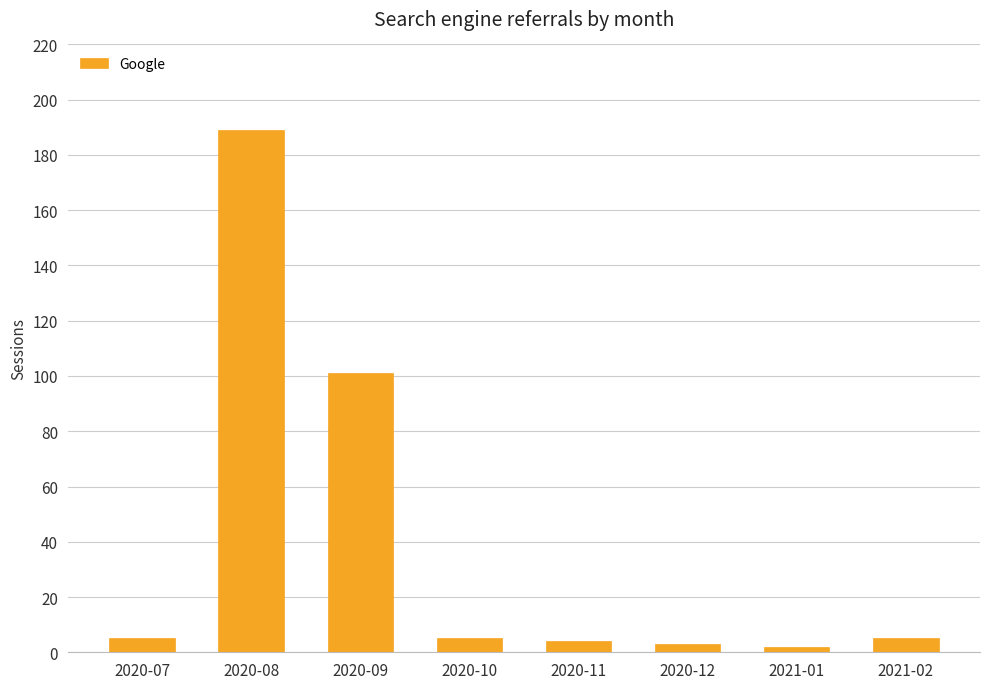

Count the number of categories in the chart.

8